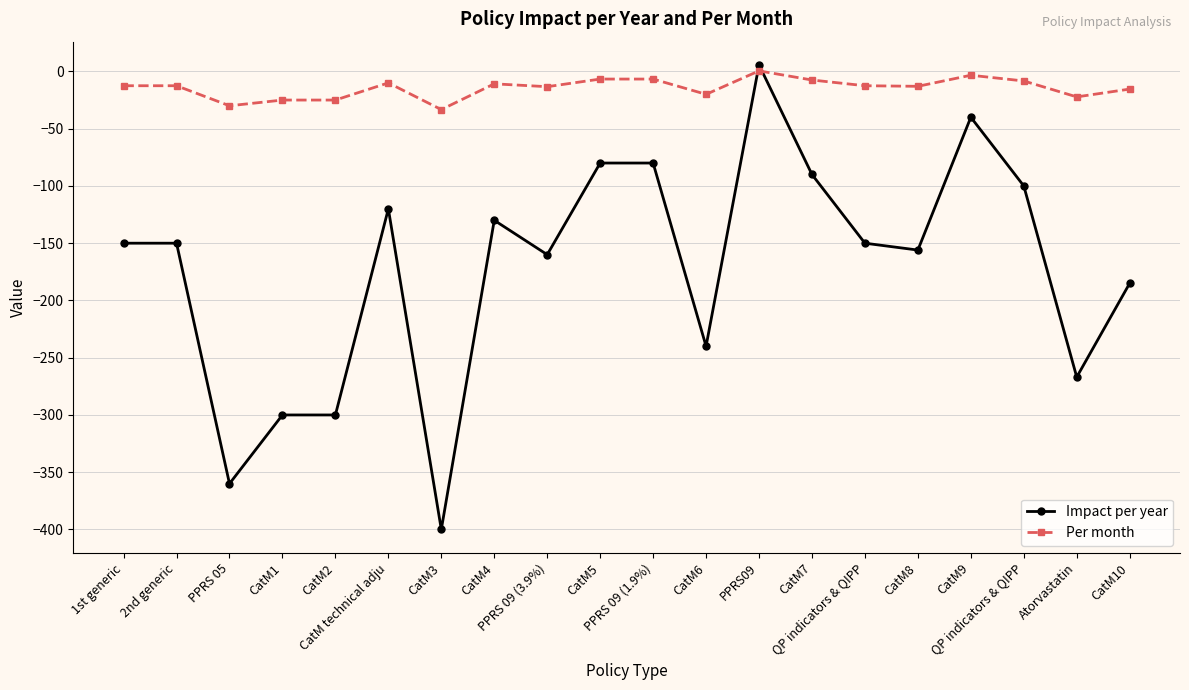

Is the value of Impact per year at CatM1 greater than the value of Per month at QP indicators & QIPP?

No